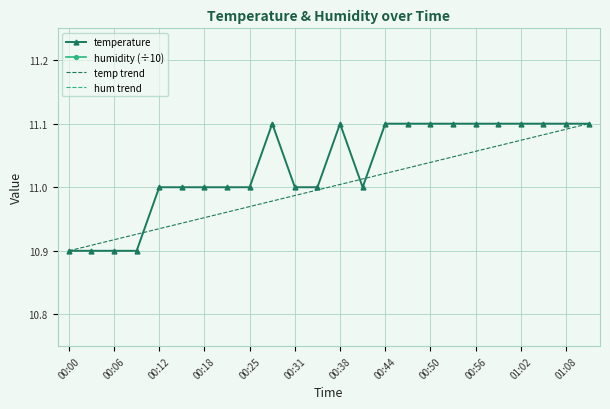

Between 00:09 and 00:00, which is larger?

00:09